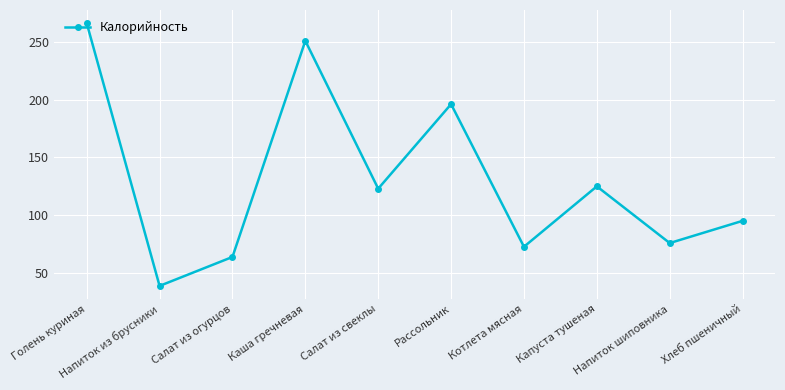

How many interior local valleys (lower than both neighbors) does the data have?

4